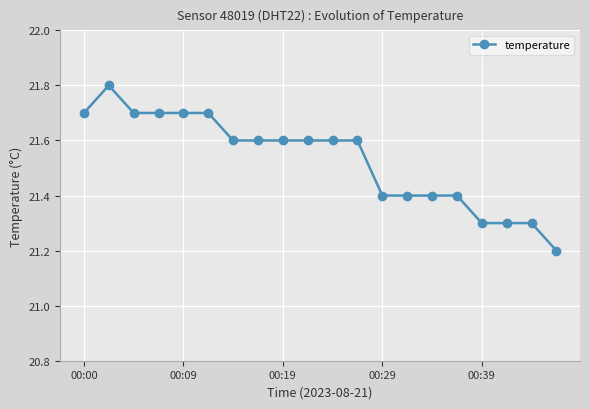

How many categories are shown in the chart?

20